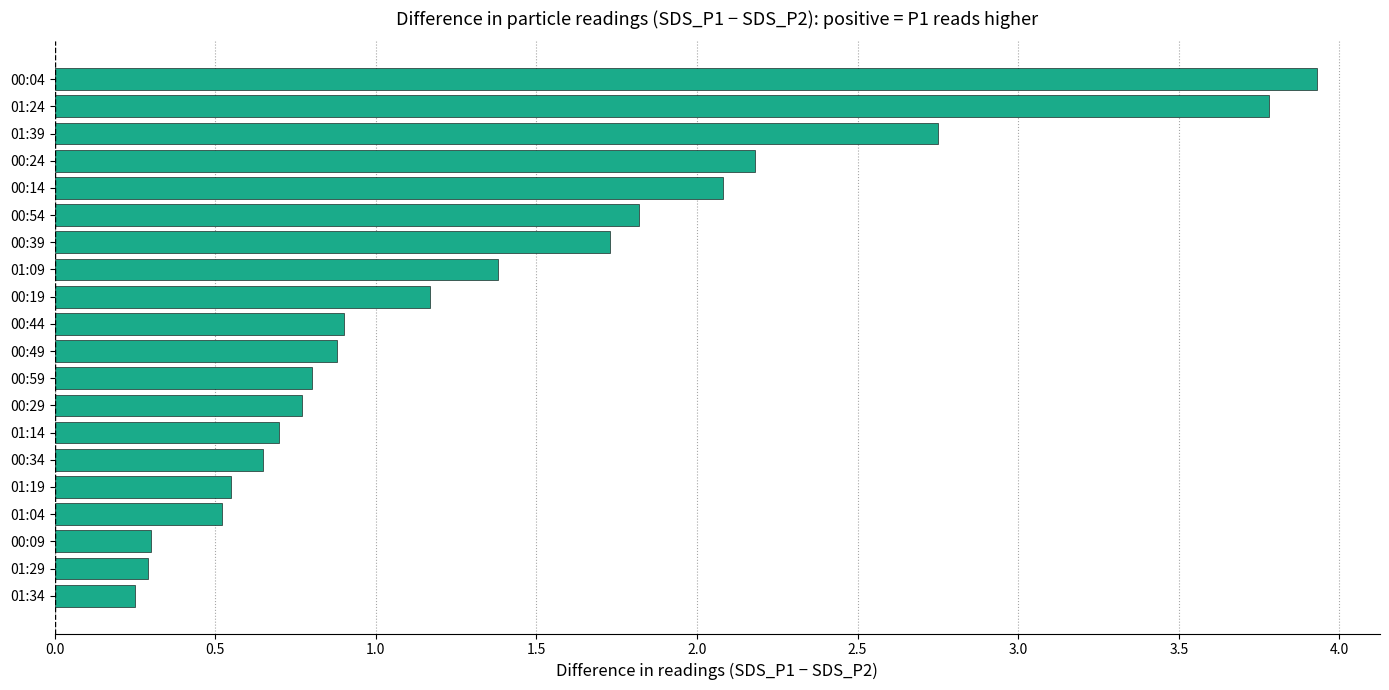

Where is the data nearest to the value 2?

00:14